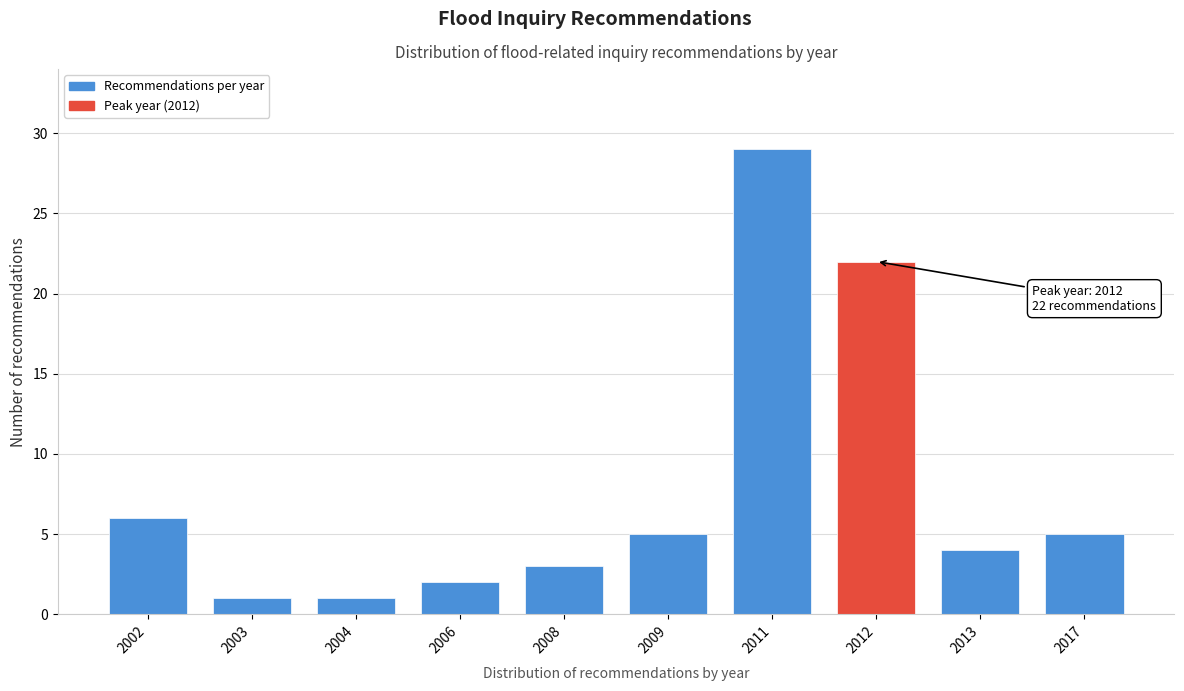

Reading left to right, extract all data points from this chart.

6	1	1	2	3	5	29	22	4	5